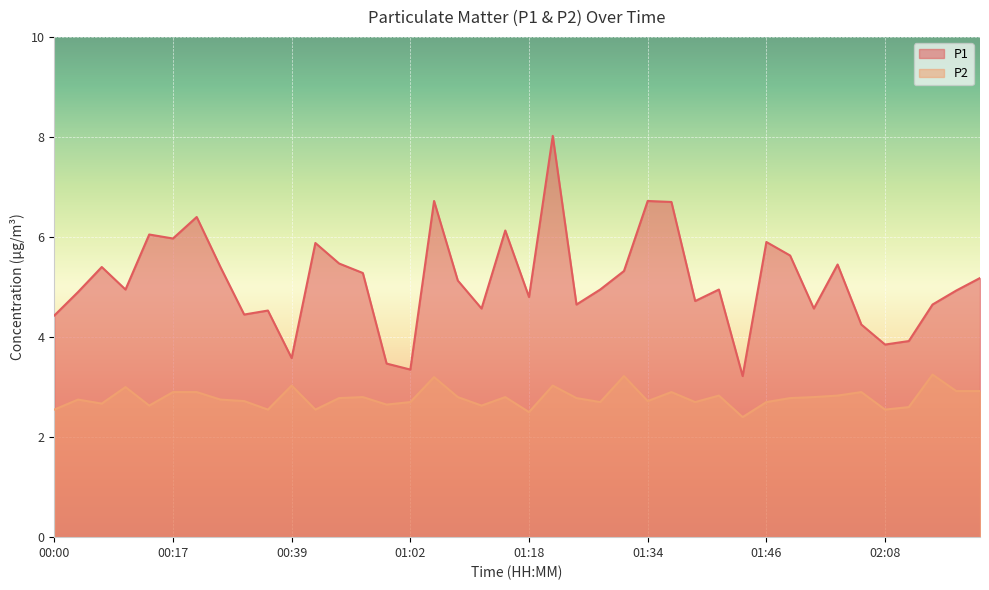

Reading right to left, list all the values displayed in this chart.

P1 line: 5.2	4.9	4.7	3.9	3.9	4.2	5.5	4.6	5.6	5.9	3.2	5.0	4.7	6.7	6.7	5.3	5.0	4.7	8.0	4.8	6.1	4.6	5.1	6.7	3.4	3.5	5.3	5.5	5.9	3.6	4.5	4.5	5.4	6.4	6.0	6.0	5.0	5.4	4.9	4.4
P2 line: 2.9	2.9	3.2	2.6	2.5	2.9	2.8	2.8	2.8	2.7	2.4	2.8	2.7	2.9	2.7	3.2	2.7	2.8	3.0	2.5	2.8	2.6	2.8	3.2	2.7	2.6	2.8	2.8	2.5	3.0	2.5	2.7	2.8	2.9	2.9	2.6	3.0	2.7	2.8	2.5